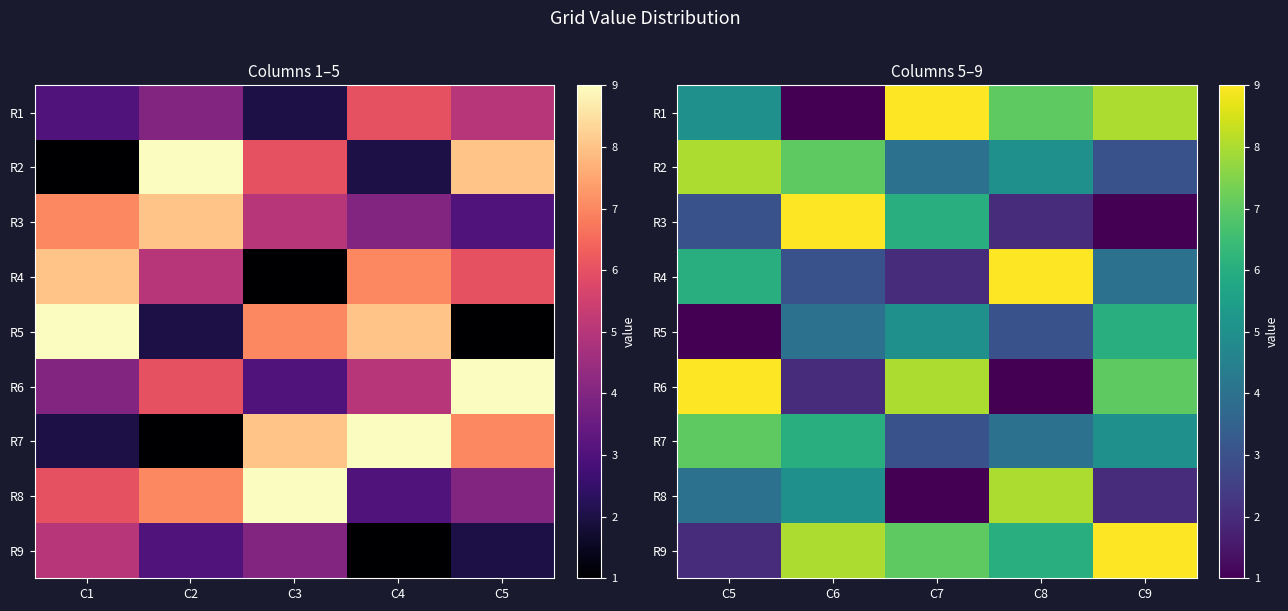

What is the average value of the R9 series?

6